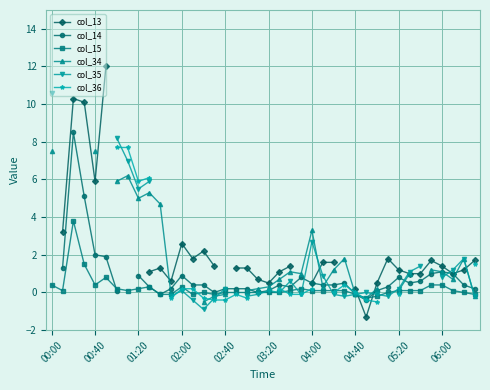

The col_15 series shows 0.0 at 02:40. True or false?

True